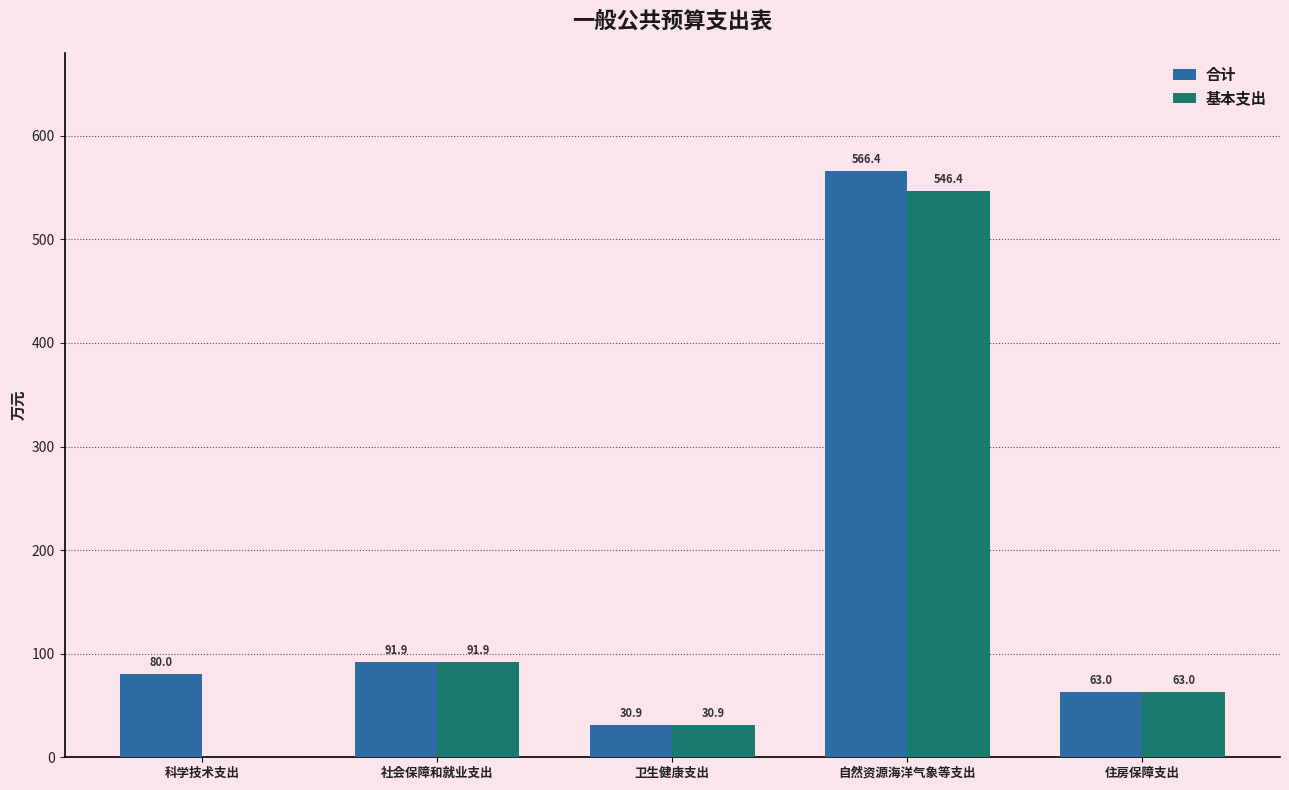

What is the approximate value of 基本支出 at 卫生健康支出?

30.9